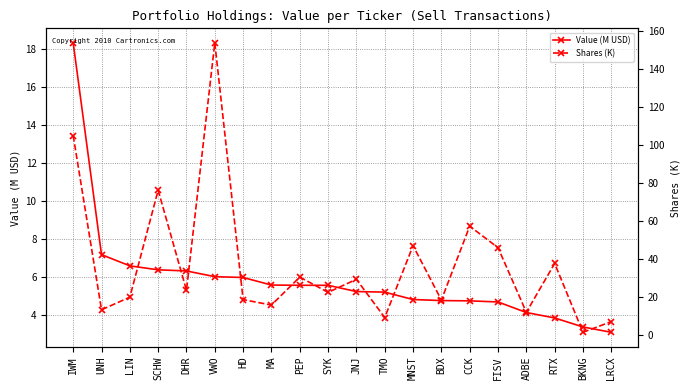

List the series in order of their peak value, lowest first.

Value (M USD), Shares (K)